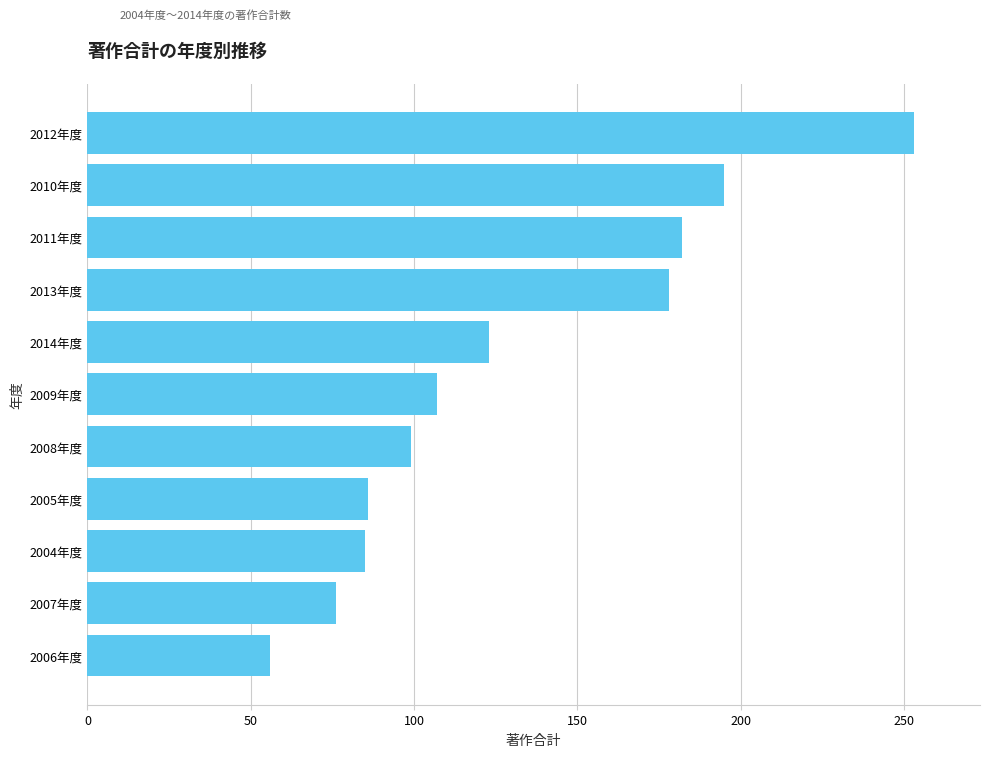

Does the chart contain any negative values?

No